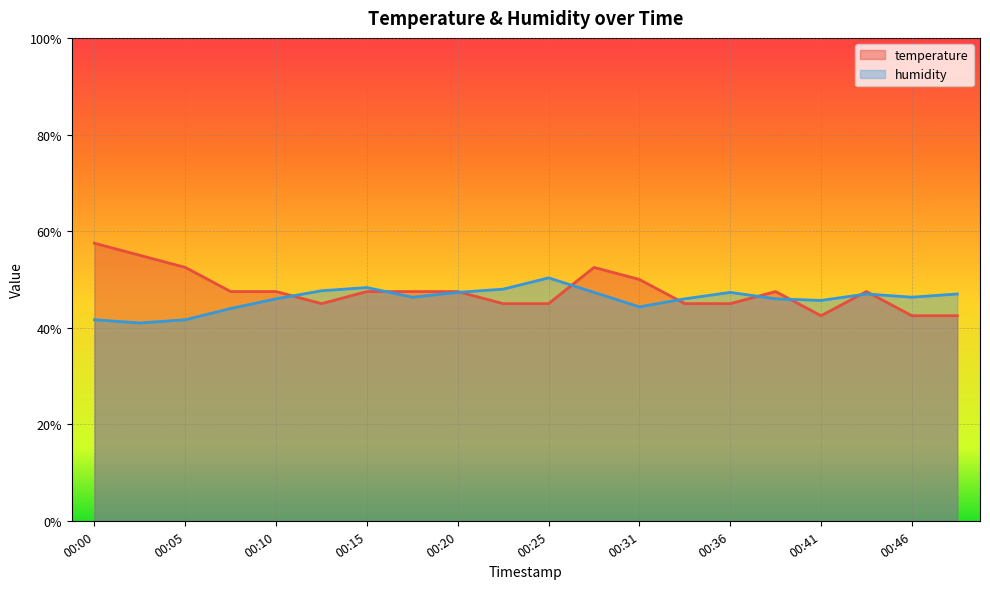

What is the difference between the maximum and minimum values in the temperature series?

15.0